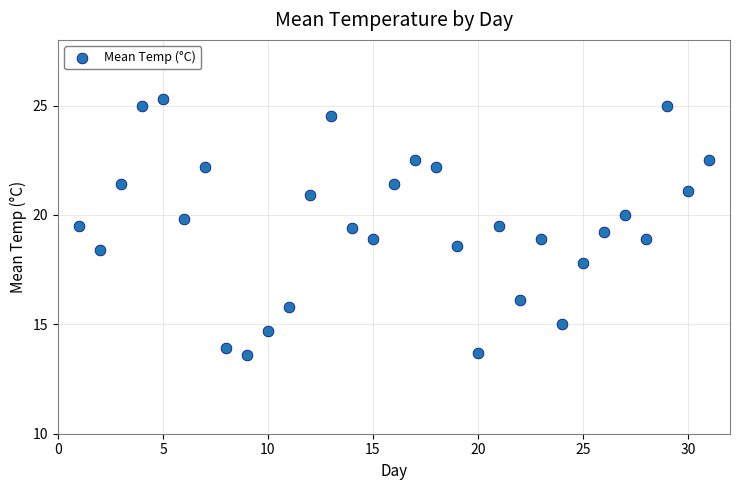

What is the range of X values (max minus min)?

30.0